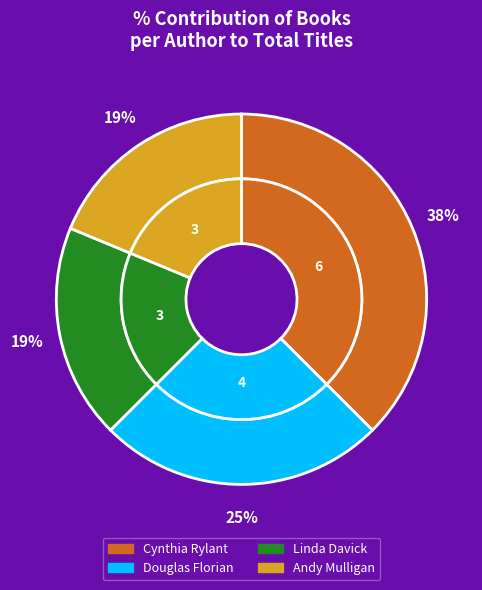

To the nearest percent, what percentage of the pie is Linda Davick (403467088)?

19%